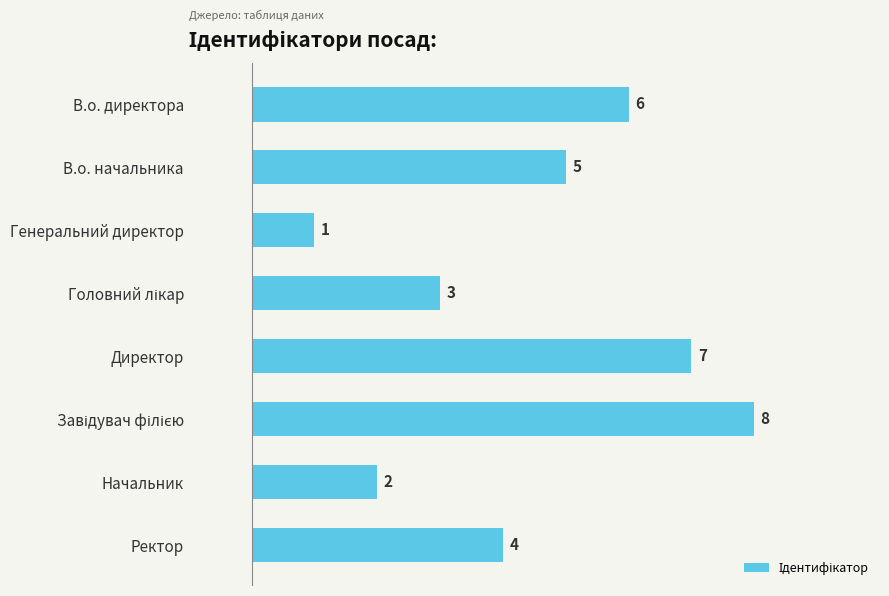

What is the change in value from В.о. начальника to Директор?

+2